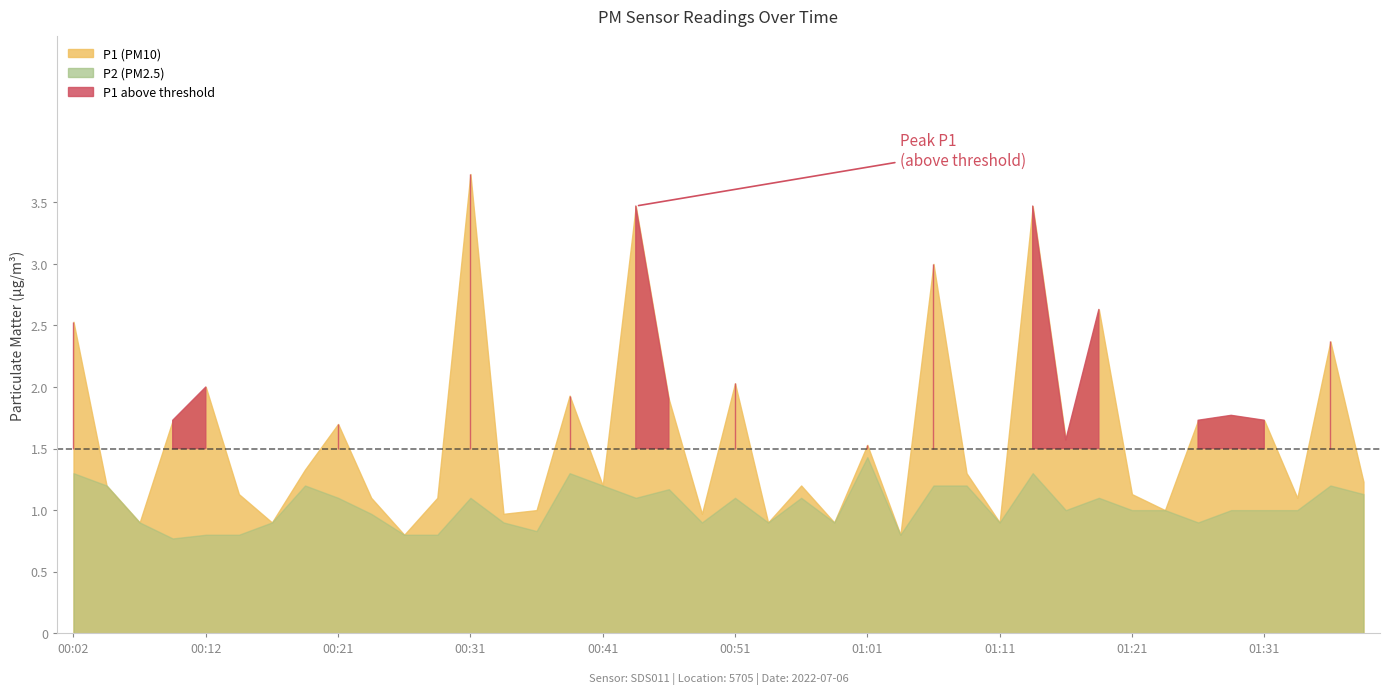

At which label does P1 first exceed 1?

00:02